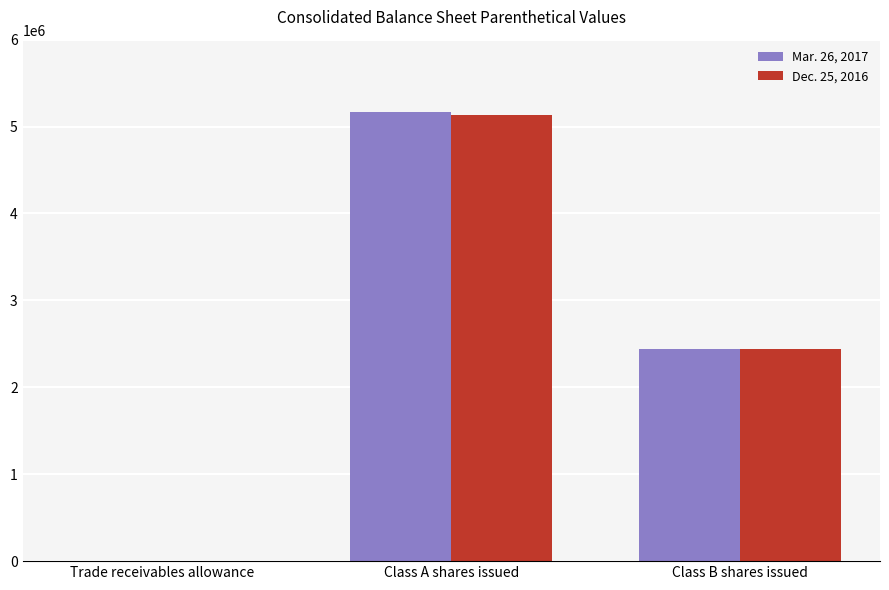

The Mar. 26, 2017 series shows 7854554 at Class A shares issued. True or false?

False